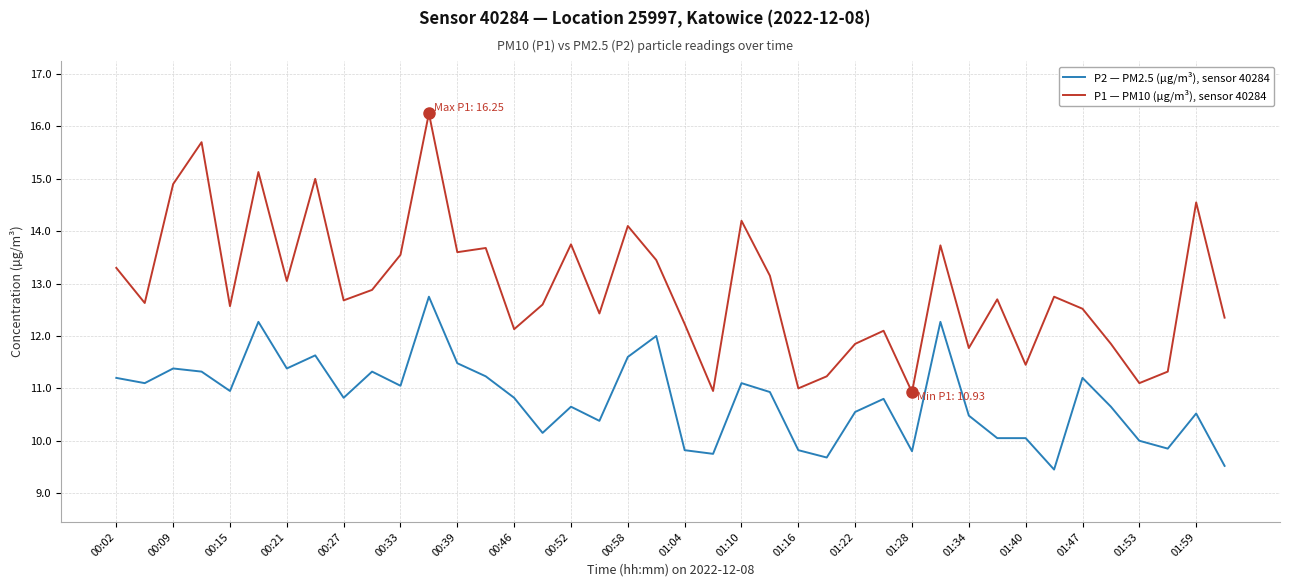

True or false: P1 — PM10 (µg/m³), sensor 40284 and P2 — PM2.5 (µg/m³), sensor 40284 intersect in this chart.

False